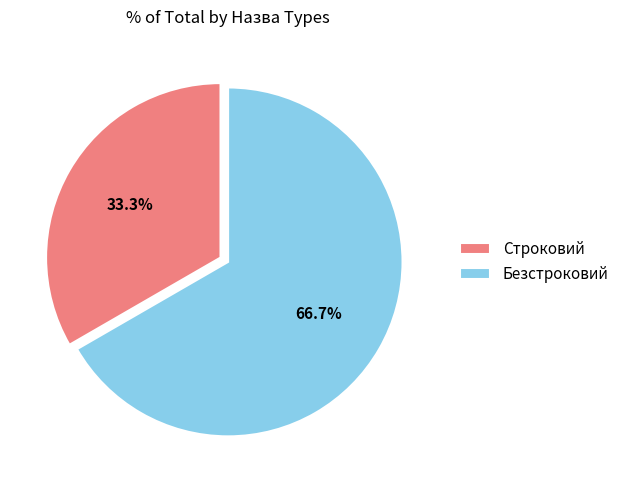

Which has a higher value, Строковий or Безстроковий?

Безстроковий